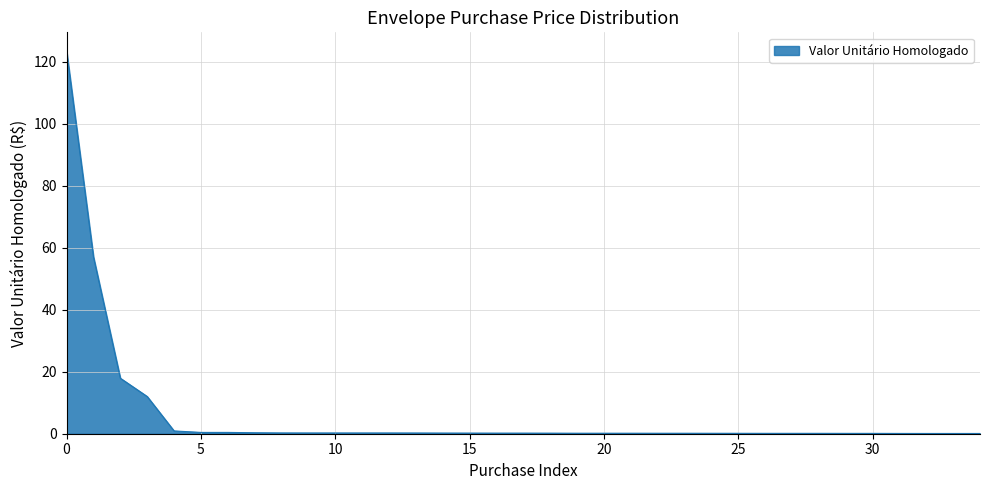

What is the difference between the maximum and minimum values?

123.2